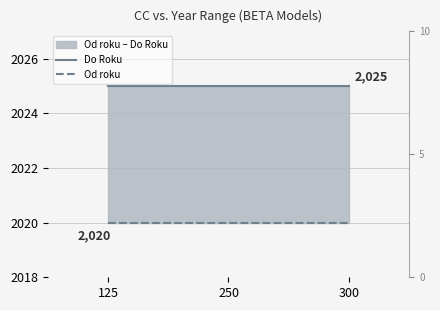

What is the maximum value for Od roku?

2020